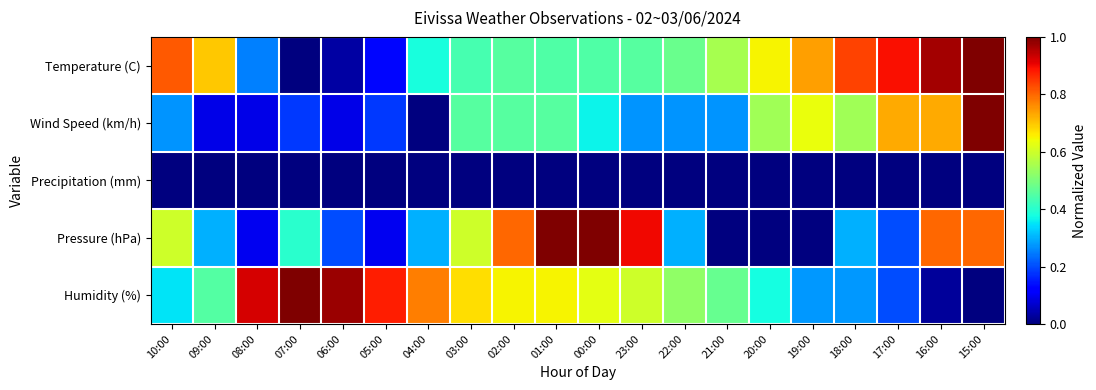

How many distinct data groups are displayed?

5